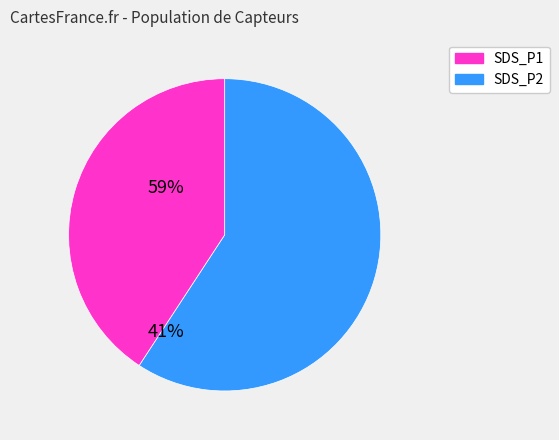

Is there a majority slice in this chart?

Yes